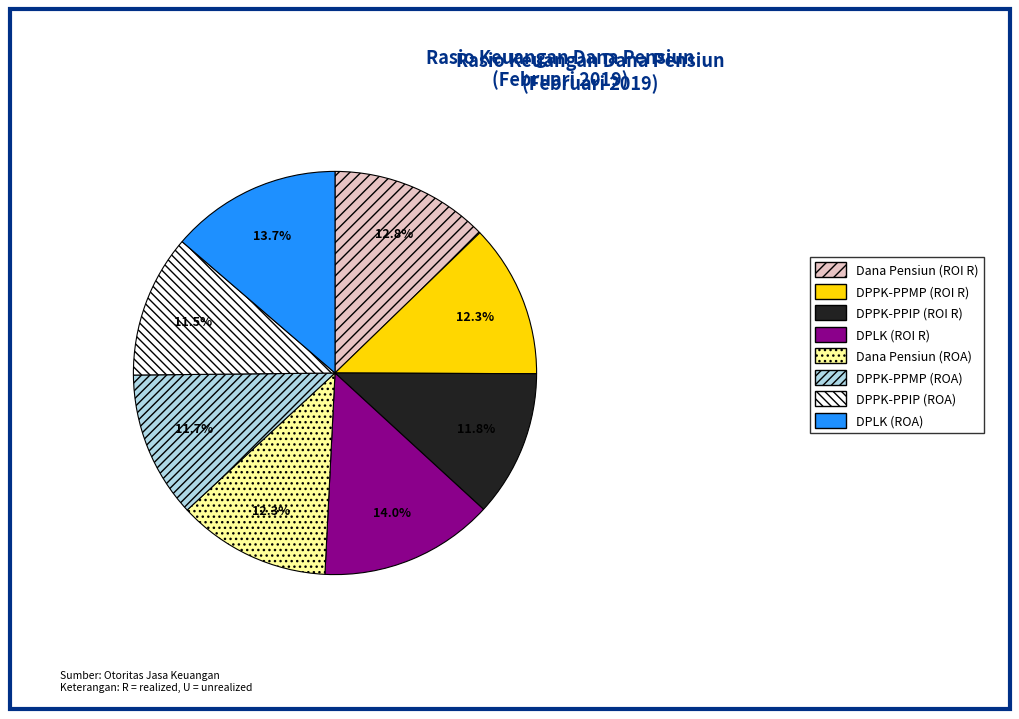

To the nearest percent, what is the difference between the DPPK-PPIP (ROA) and Dana Pensiun (ROI R) slice percentages?

1%